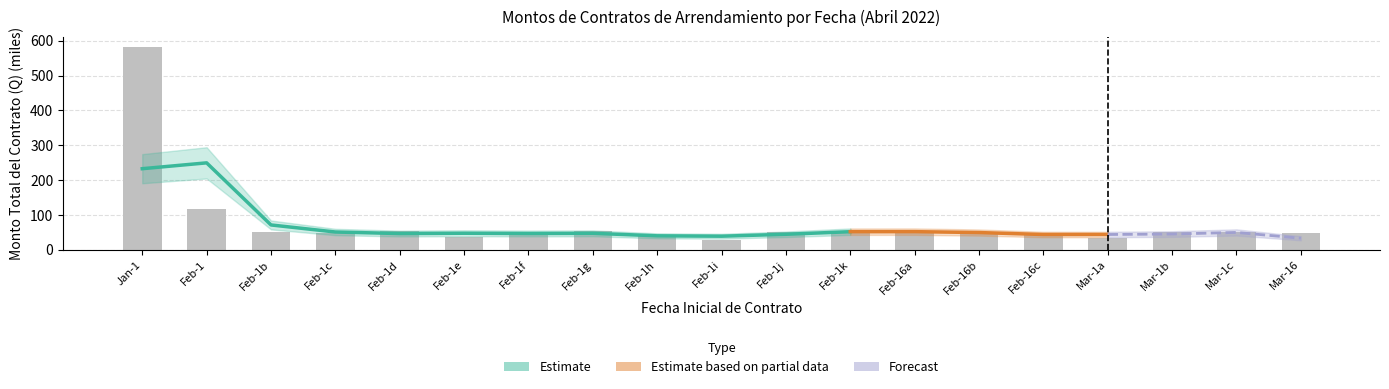

What is the maximum value shown in the chart?

582.0